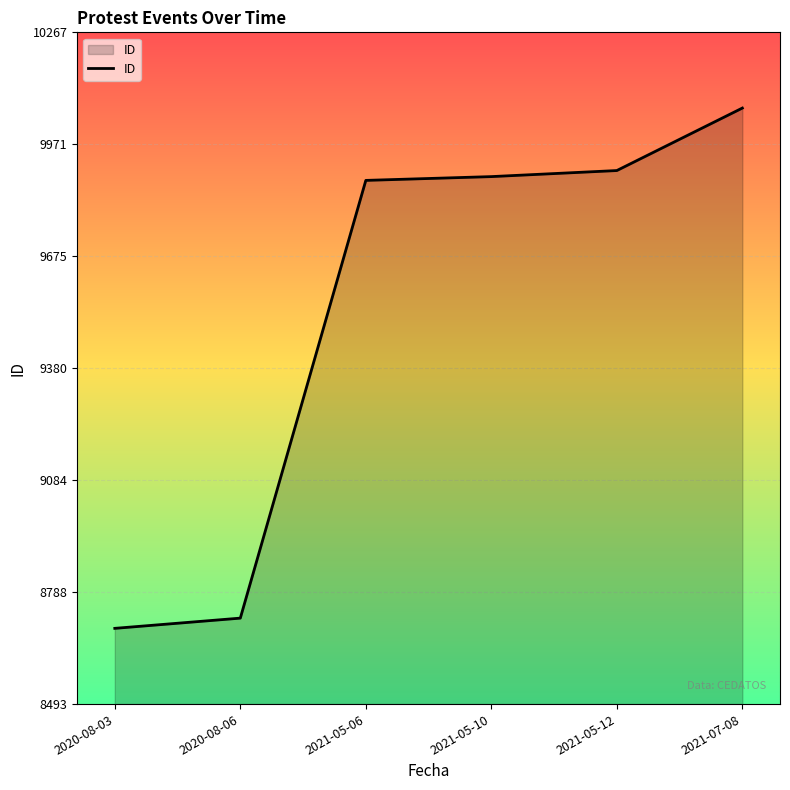

Which label corresponds to the largest value in the chart?

2021-07-08